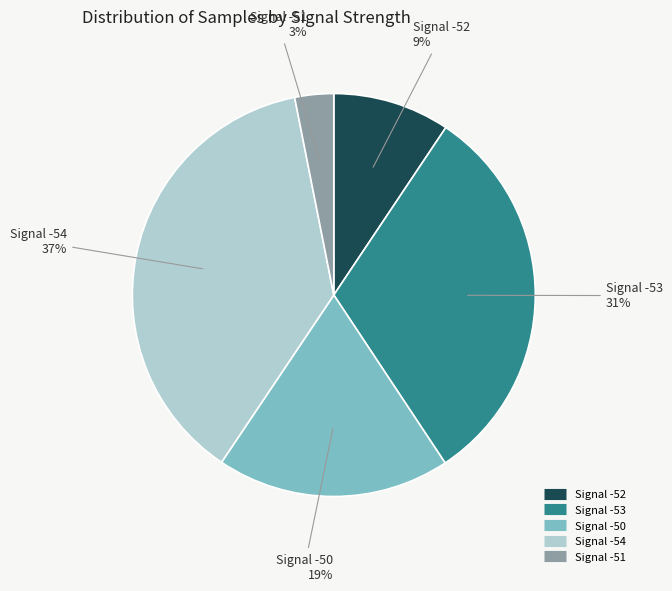

Is there any slice that represents more than half of the pie?

No